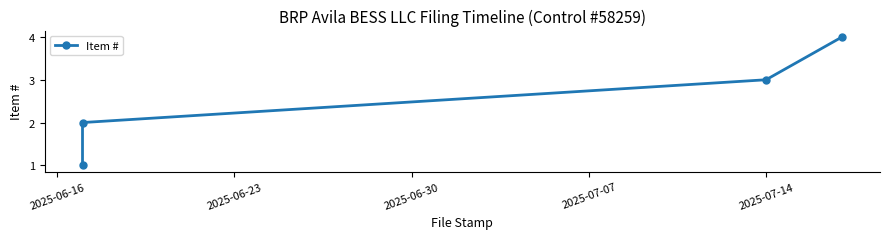

How many data points are less than 3?

2